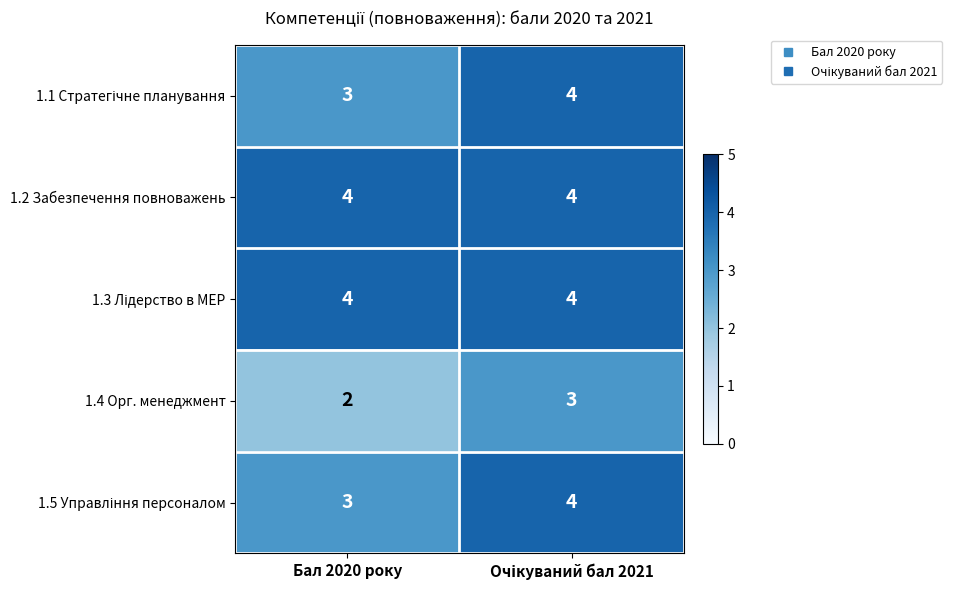

What is the greatest value displayed?

4